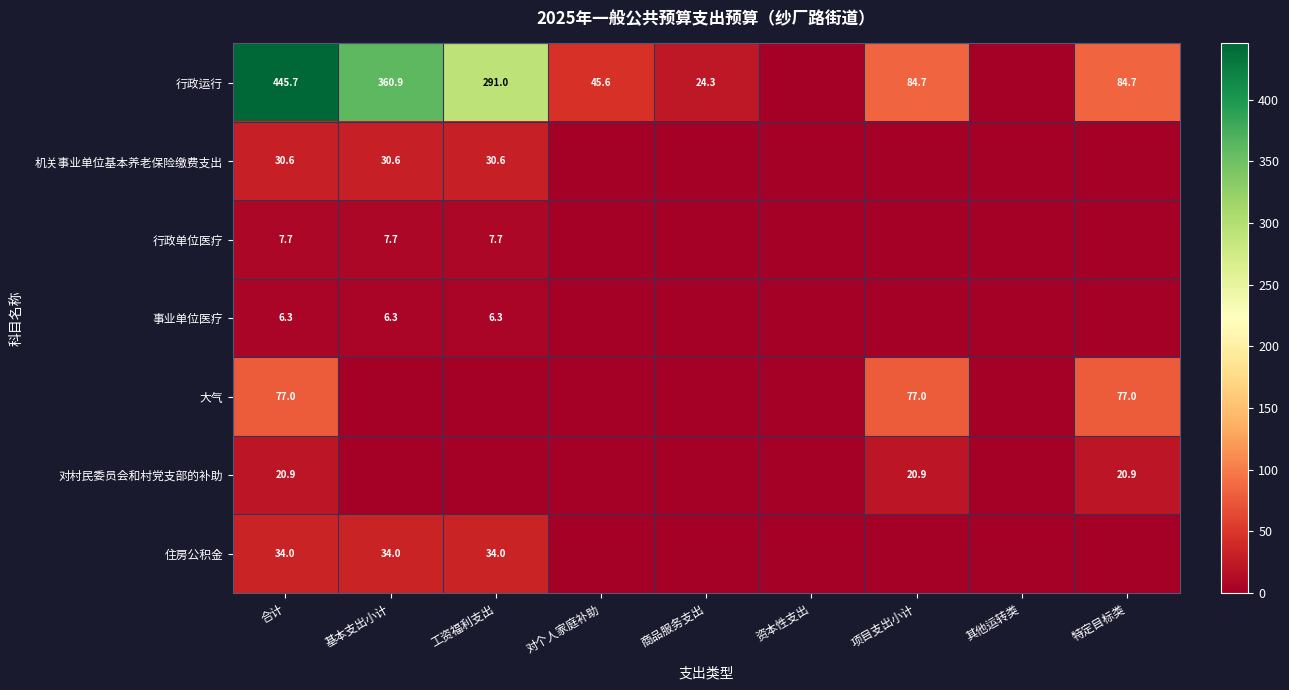

What is the sum of the 行政运行 values at 合计 and 商品服务支出?

470.0